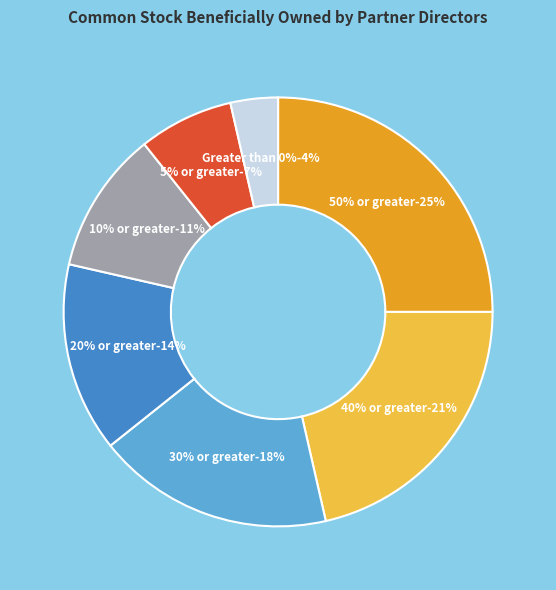

What is the largest slice in the pie chart?

50% or greater